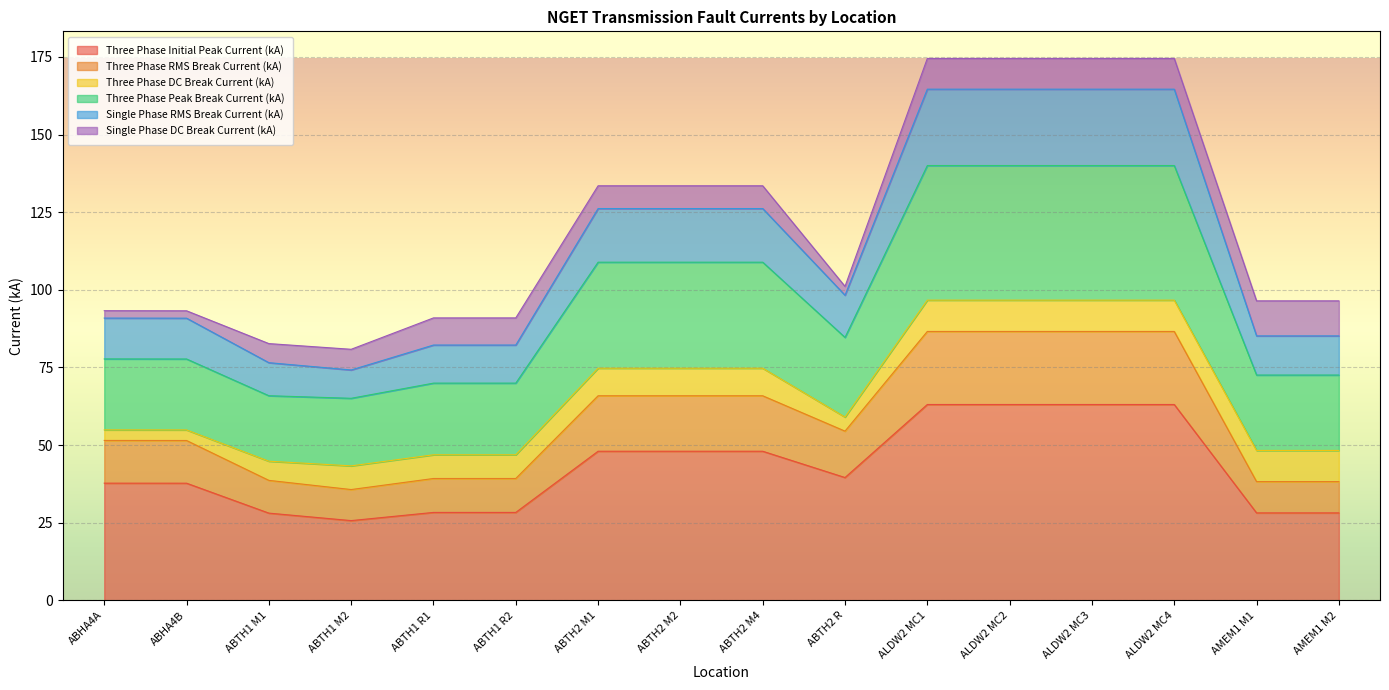

What is the label of the 8th point from the right?

ABTH2 M4